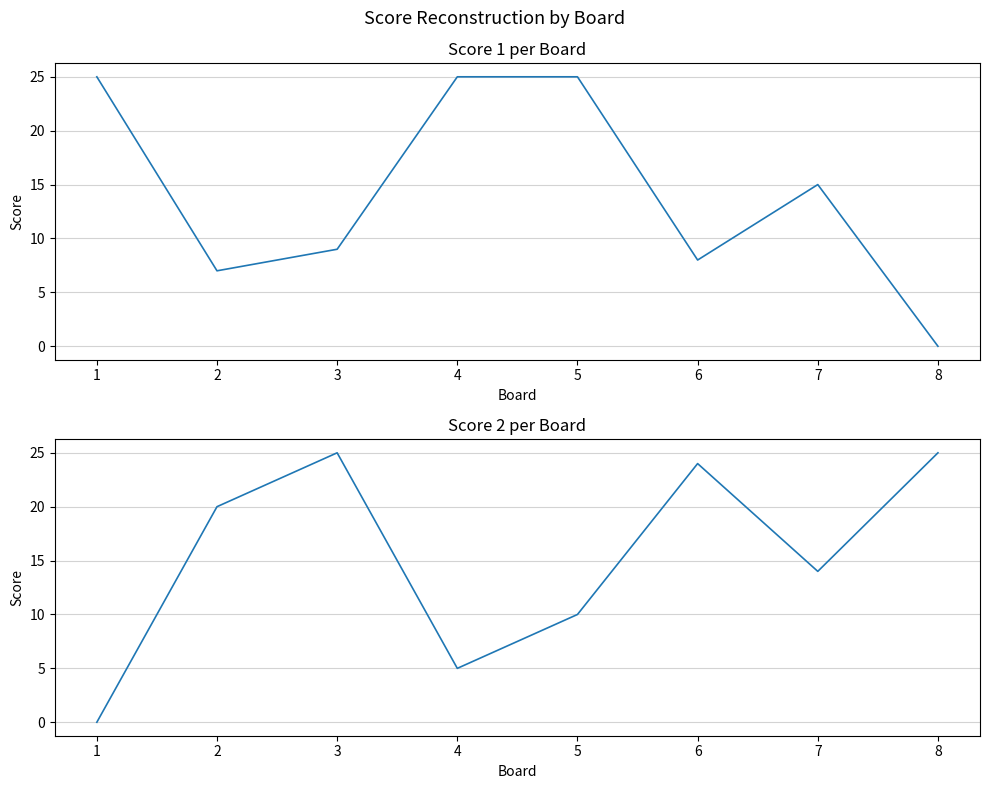

How many values in the Score 1 series are below 15?

4